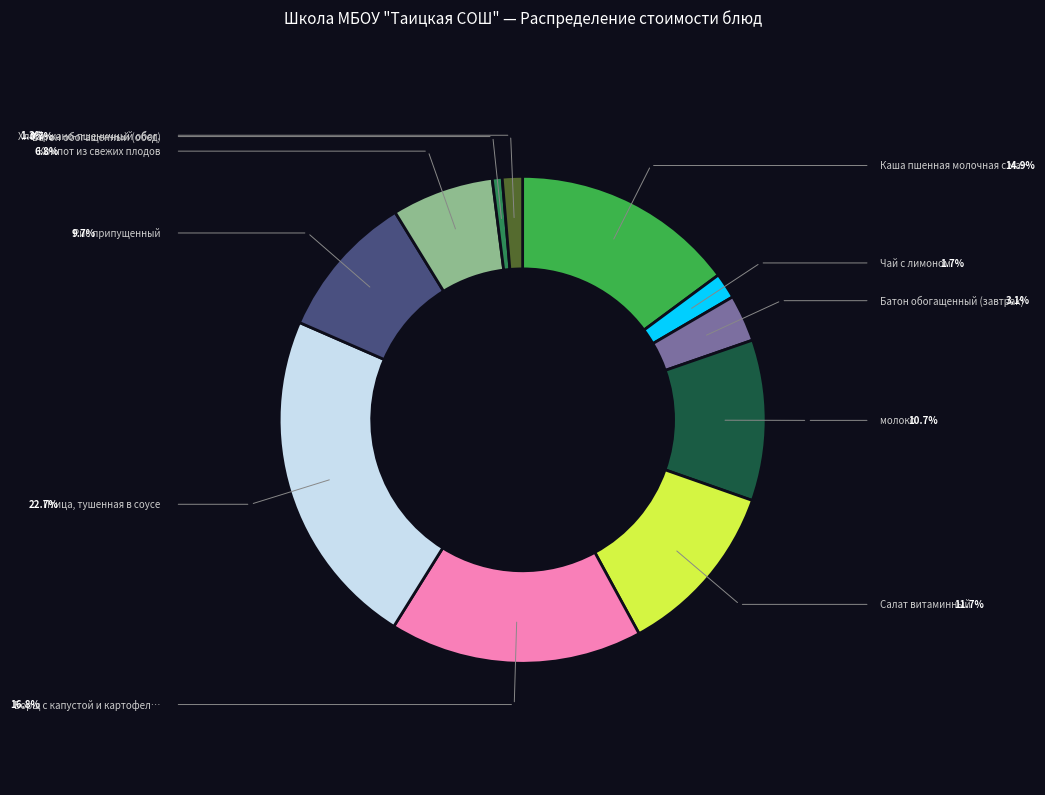

Does any single category account for the majority?

No